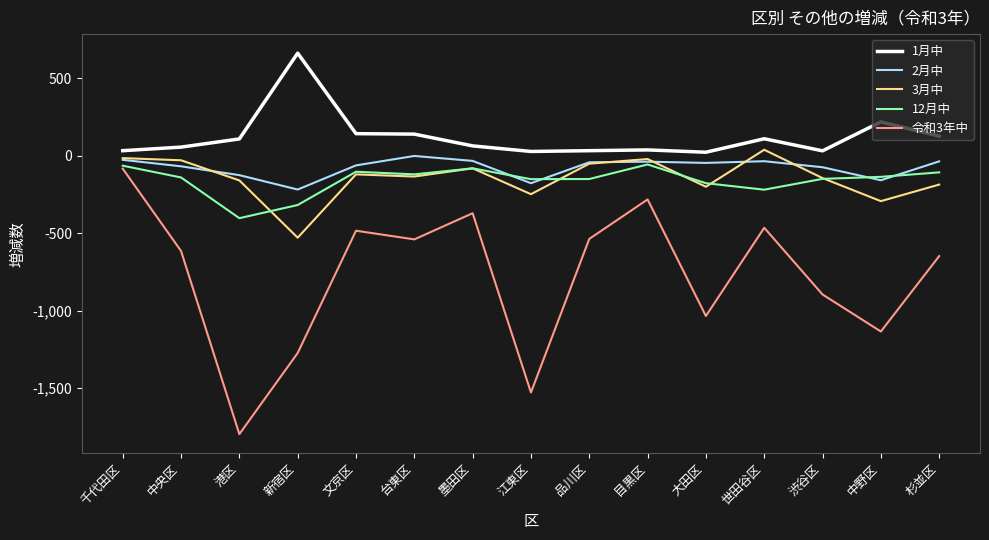

True or false: 3月中 and 令和3年中 intersect in this chart.

False